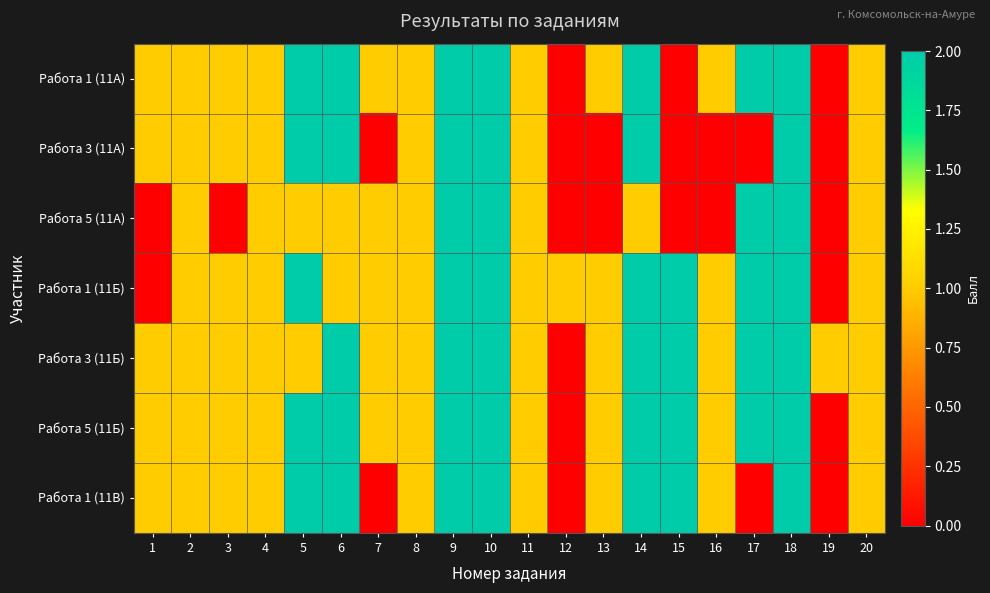

What is the spread (max minus min) of values at 7?

1